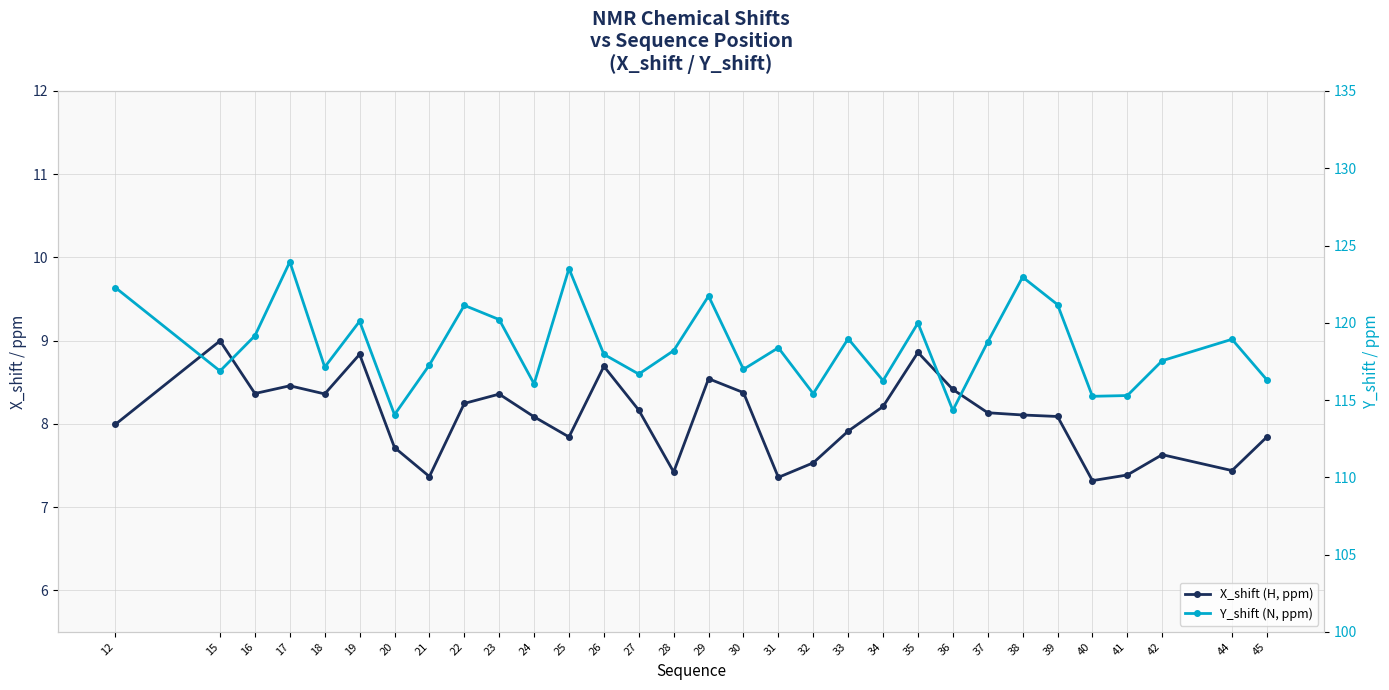

What is the sum of the X_shift (H, ppm) values at 25 and 42?

15.5